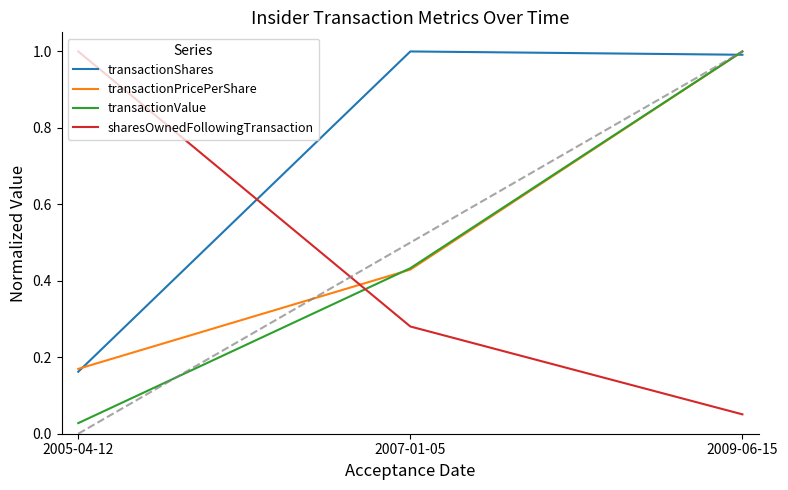

What position from the right is 2009-06-15?

1